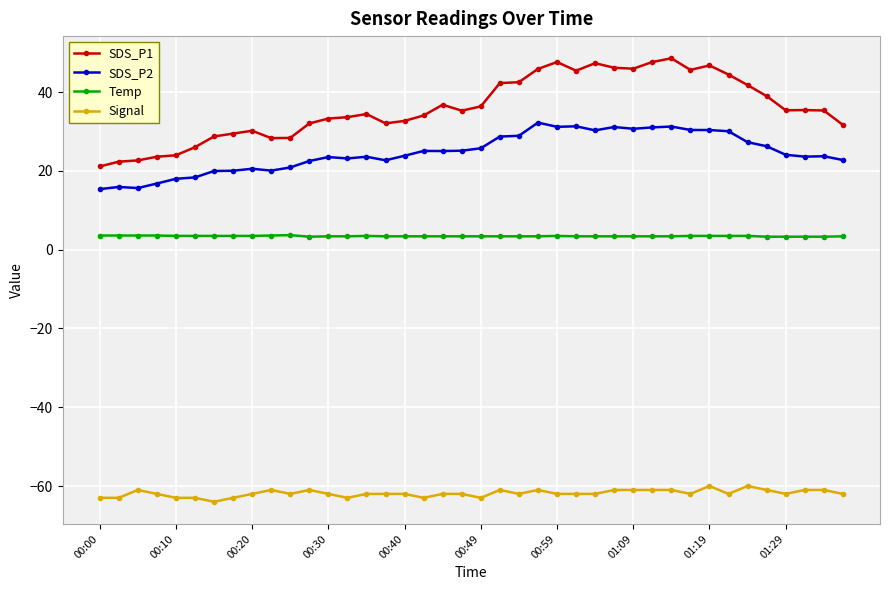

True or false: Signal and SDS_P1 cross at least once.

False